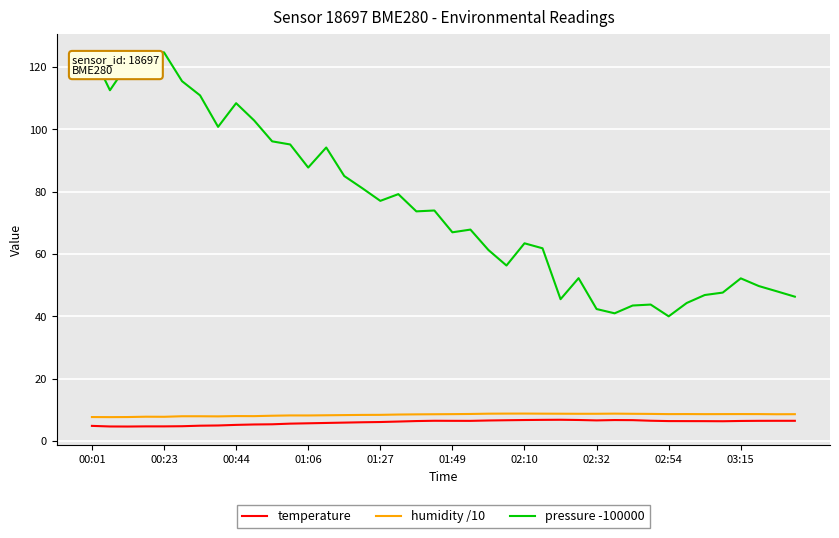

True or false: pressure -100000 and humidity /10 intersect in this chart.

False